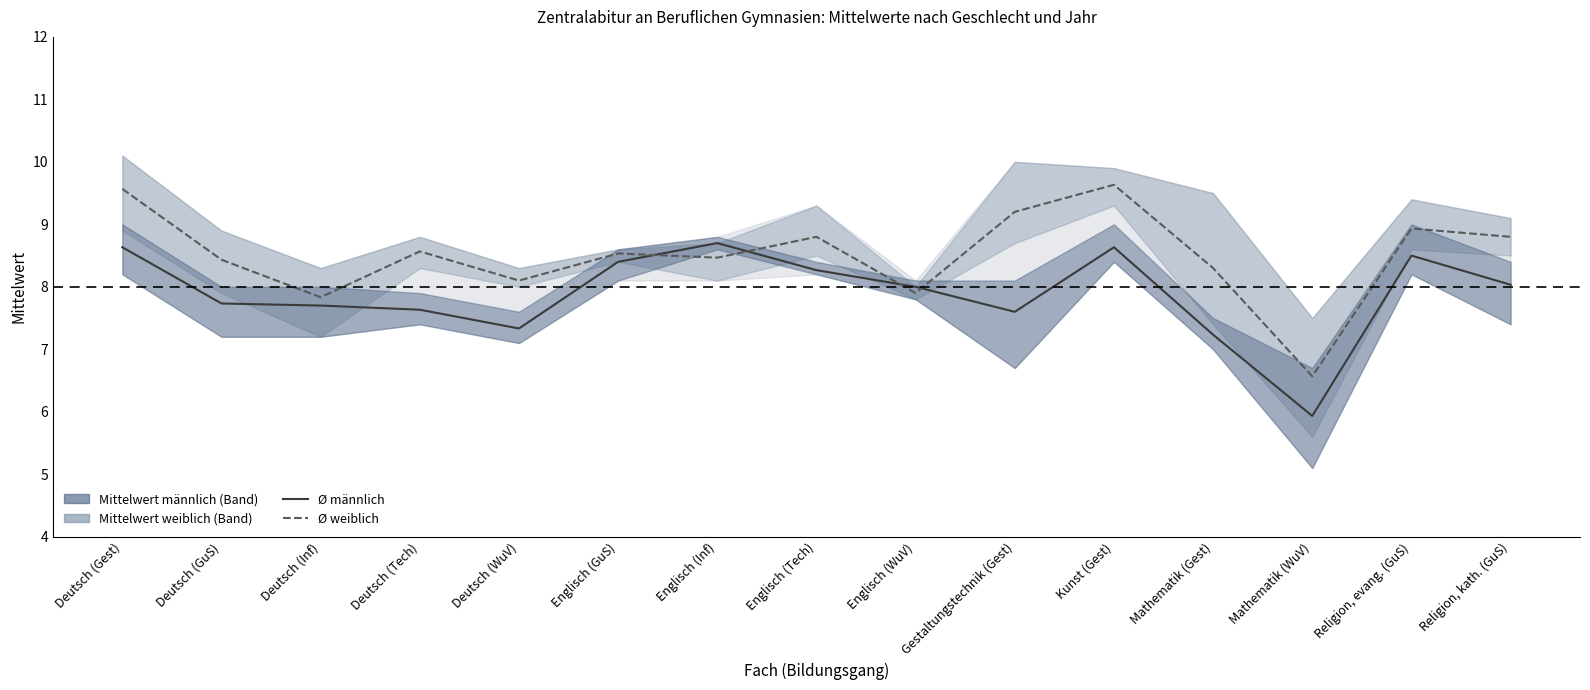

How many data points in Mittelwert_m (2018) are above 8?

7